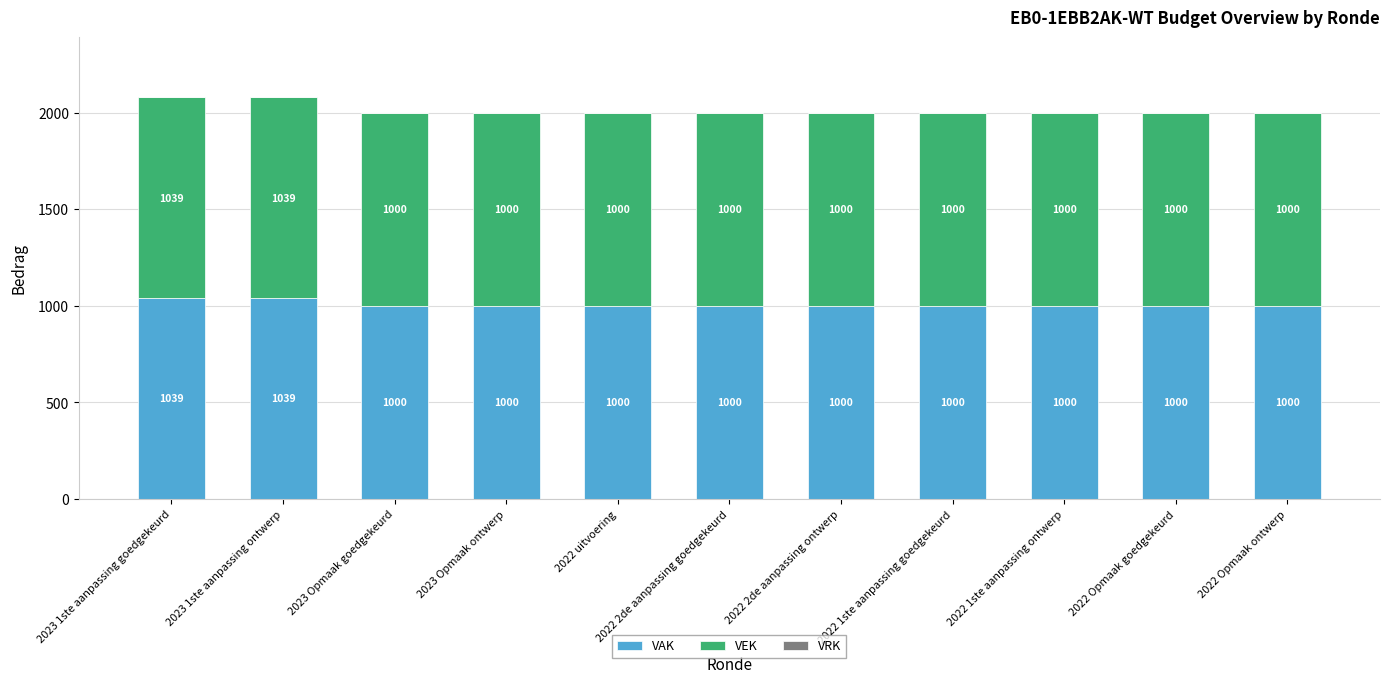

What is the lowest value of the VAK series?

1000